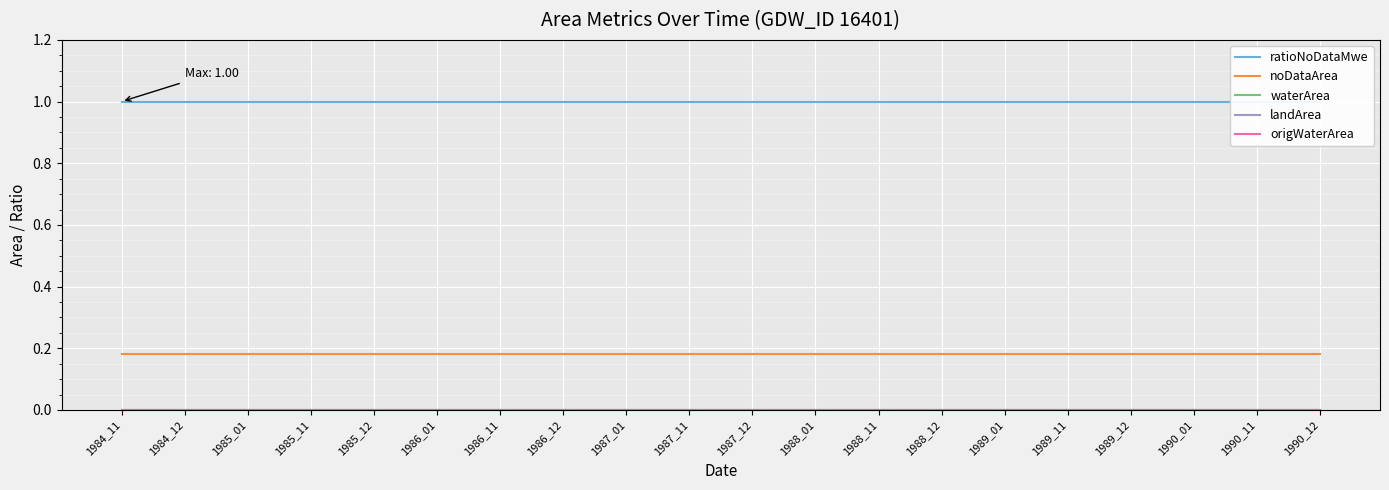

Rank the series at 1990_11 from highest to lowest value.

ratioNoDataMwe, noDataArea, waterArea, landArea, origWaterArea